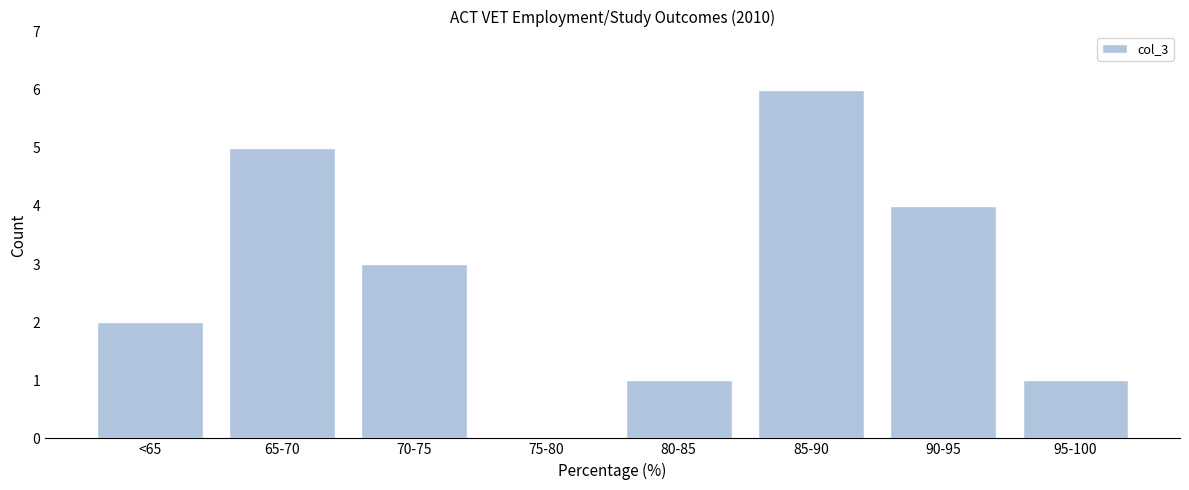

Reading right to left, list all the values displayed in this chart.

95-100=1	90-95=4	85-90=6	80-85=1	75-80=0	70-75=3	65-70=5	<65=2